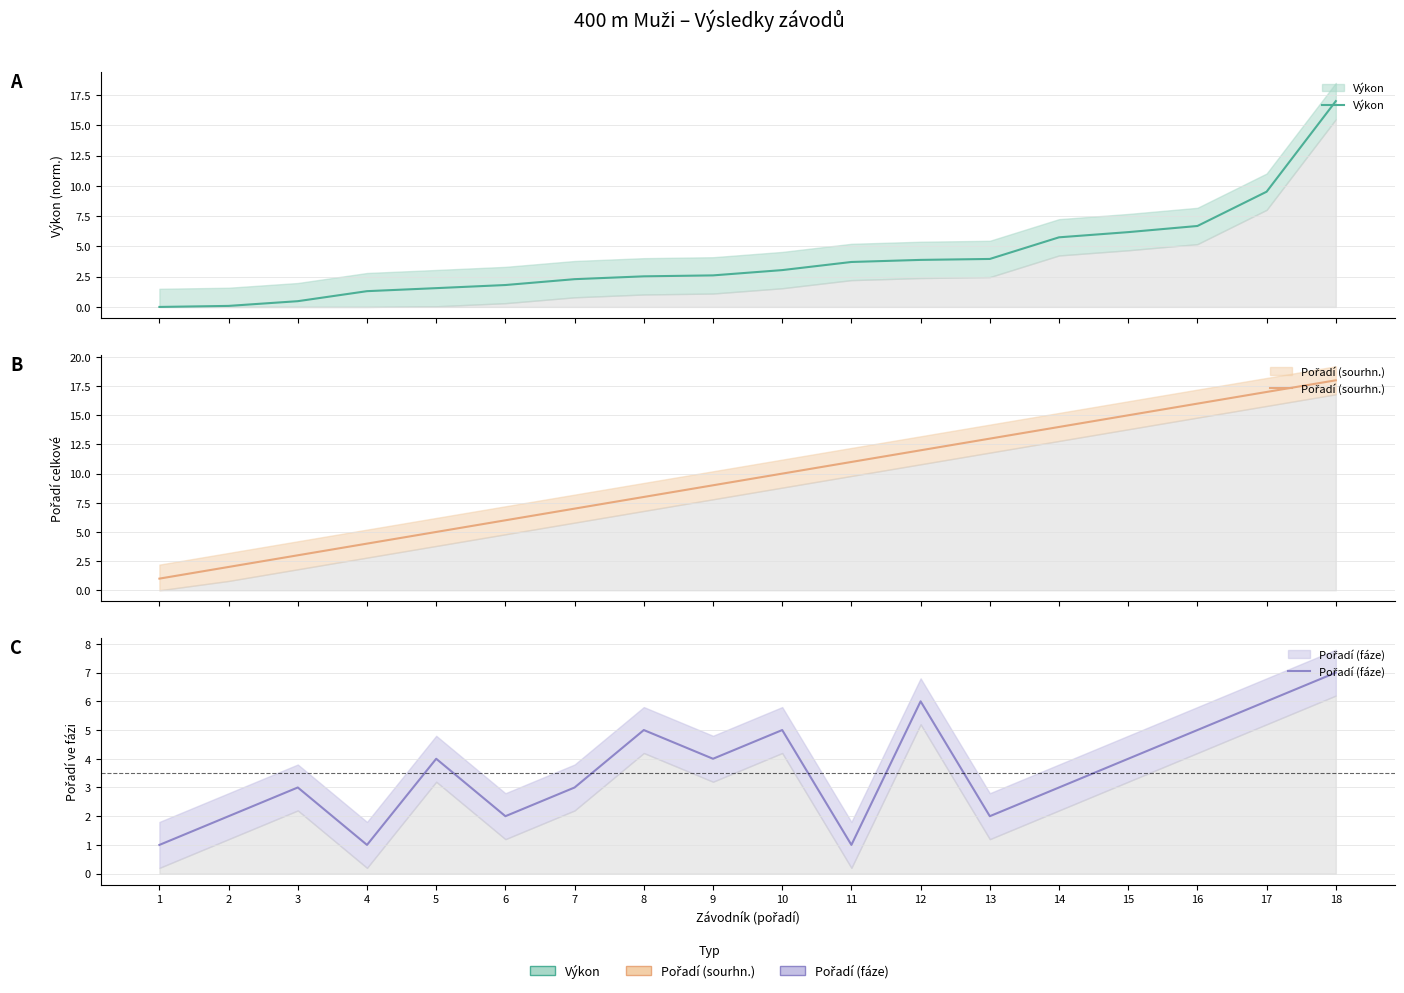

Where does the Pořadí (fáze) series first go above 4?

8